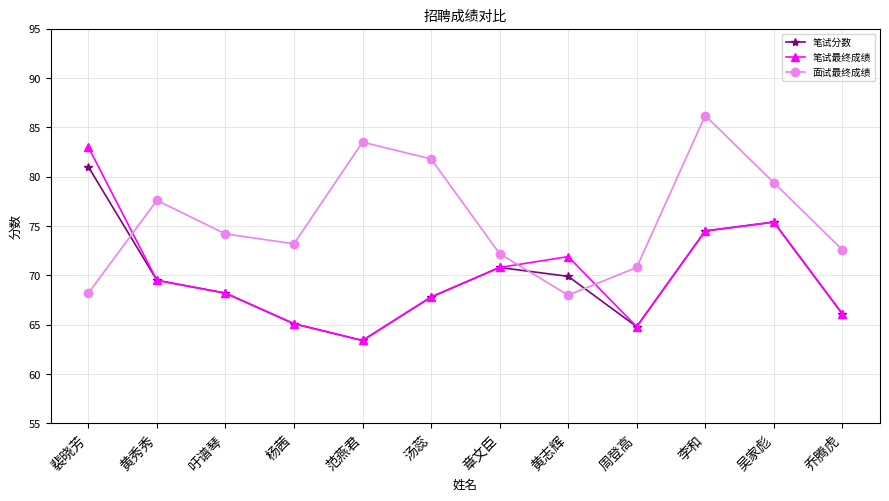

What value does the 笔试最终成绩 series have at 李和?

74.5